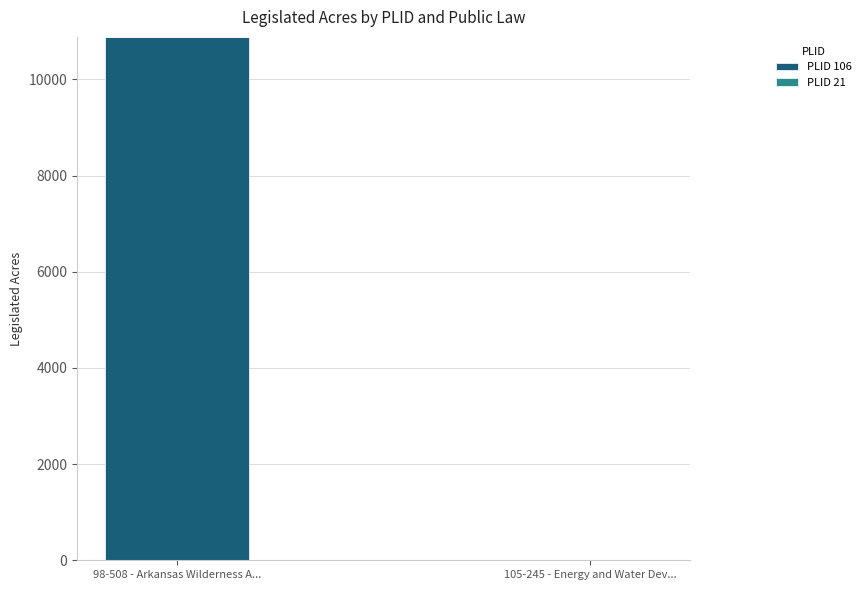

Which label corresponds to the largest value in the chart?

98-508 - Arkansas Wilderness A...